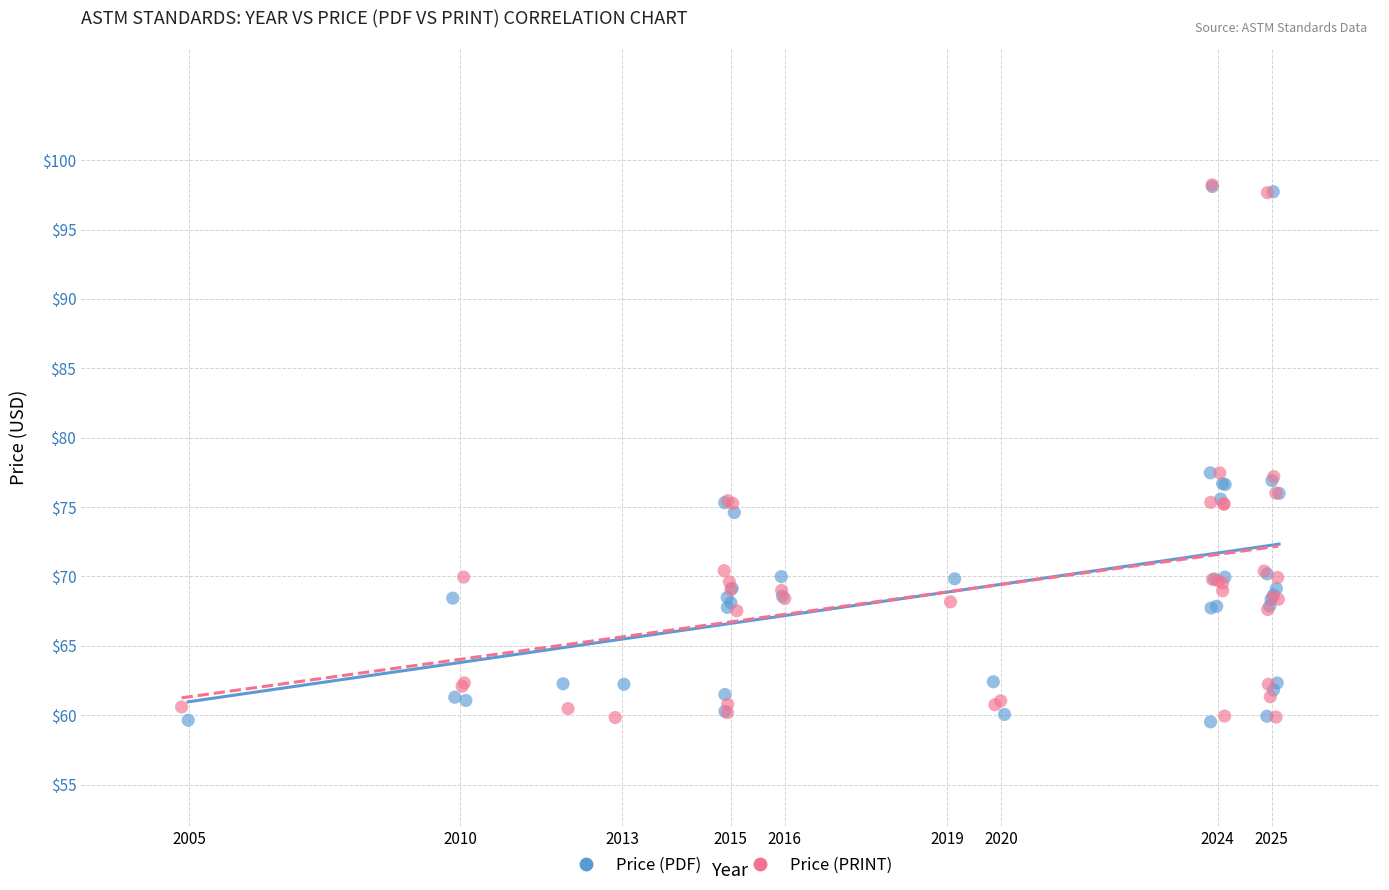

What are all the series names shown in the legend?

Price (PDF), Price (PRINT)